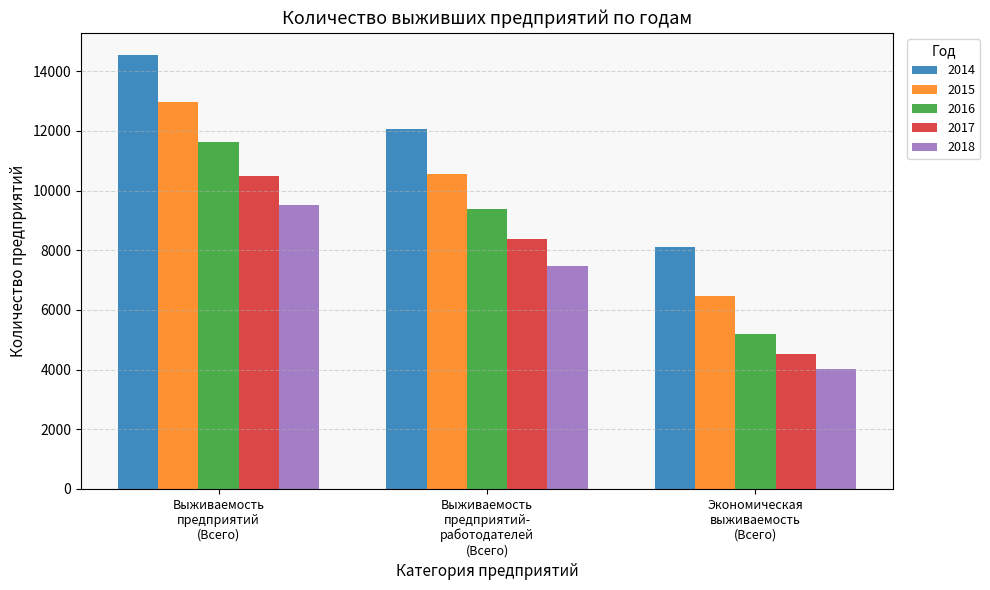

What is the lowest value of the 2015 series?

6482